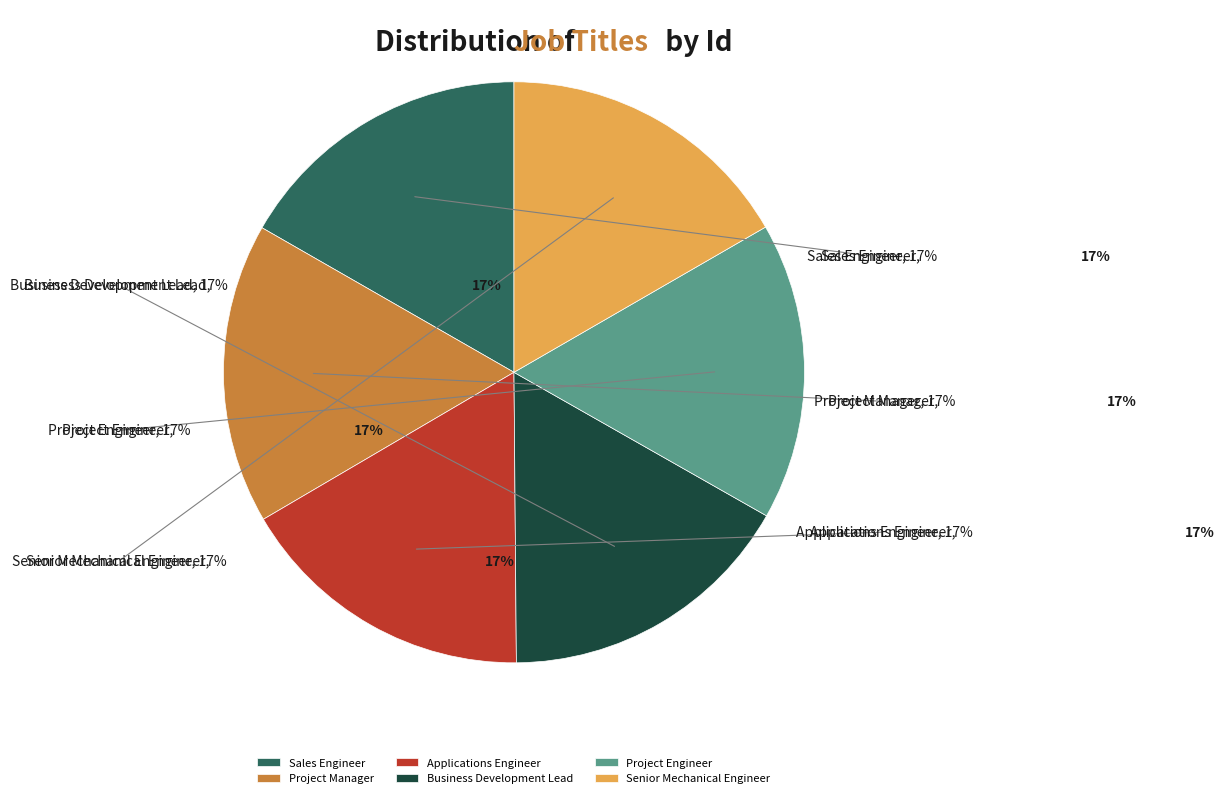

Do Project Engineer and Sales Engineer together represent more than half of the pie?

No